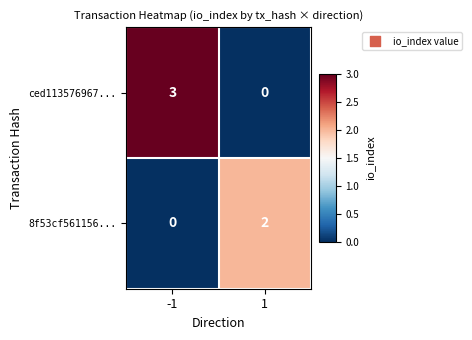

Reading left to right, list all the values displayed in this chart.

ced113576967...: -1=3	1=0
8f53cf561156...: -1=0	1=2